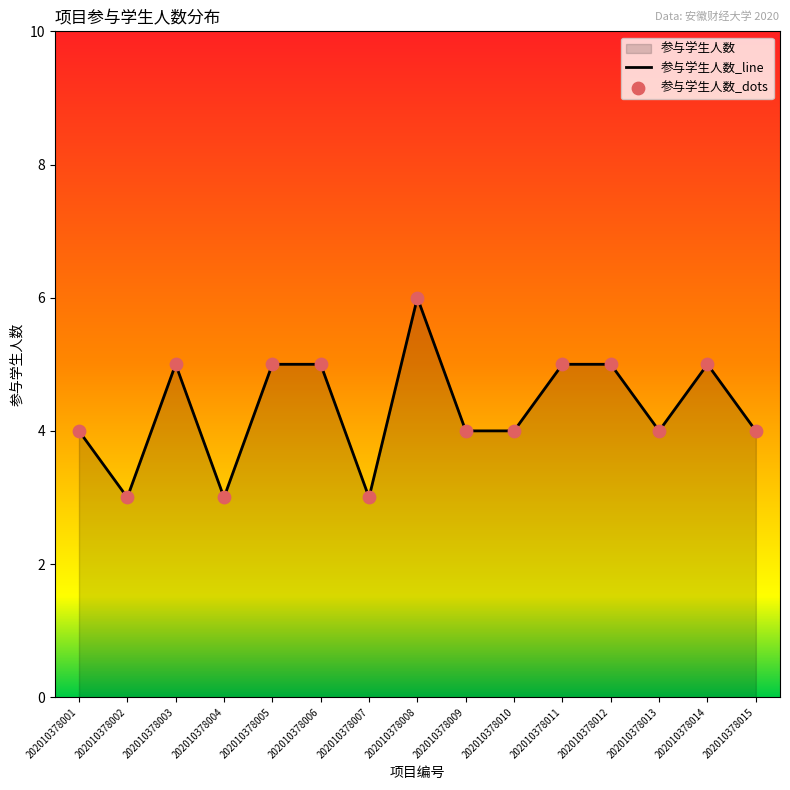

What is the change in value from 202010378003 to 202010378015?

-1